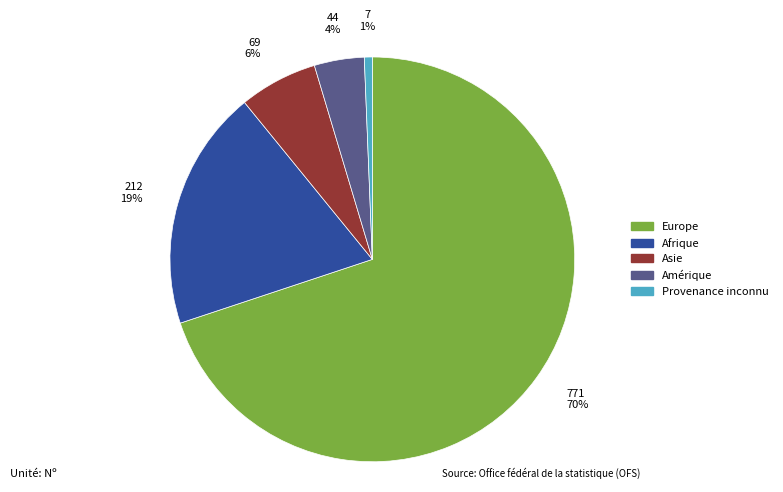

To the nearest percent, what is the difference between the largest and smallest slice percentages?

69%